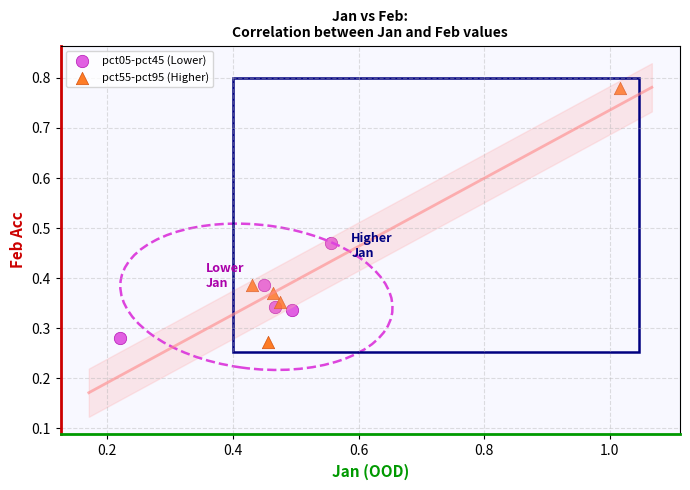

What are all the series names shown in the legend?

pct05-pct45 (Lower), pct55-pct95 (Higher)